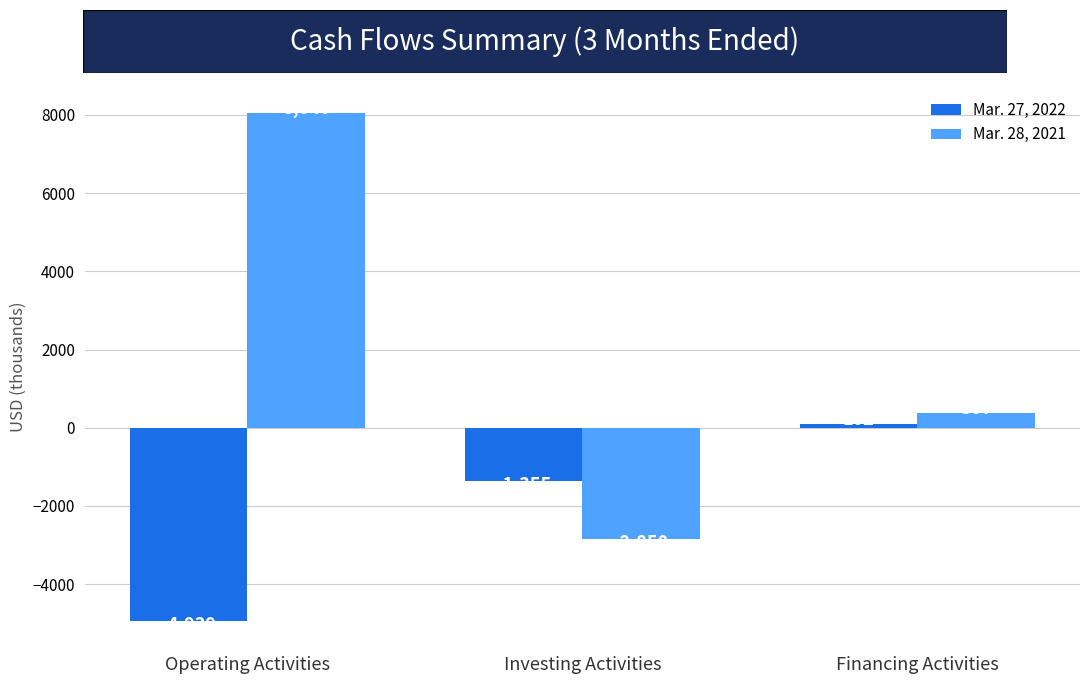

Is it true that Mar. 27, 2022 equals -4939 at Operating Activities?

True